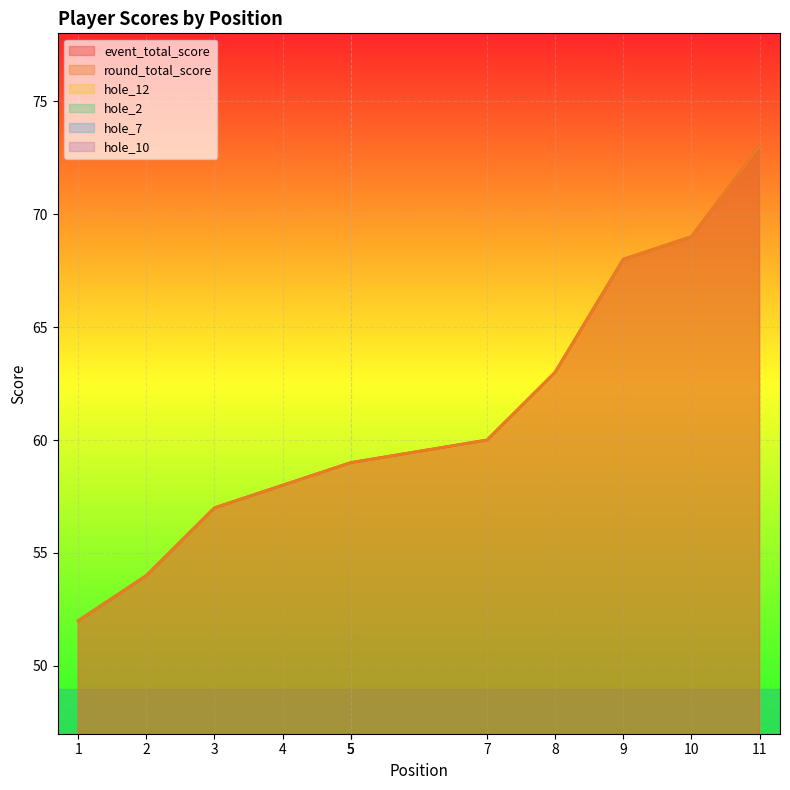

True or false: round_total_score and hole_10 cross at least once.

False